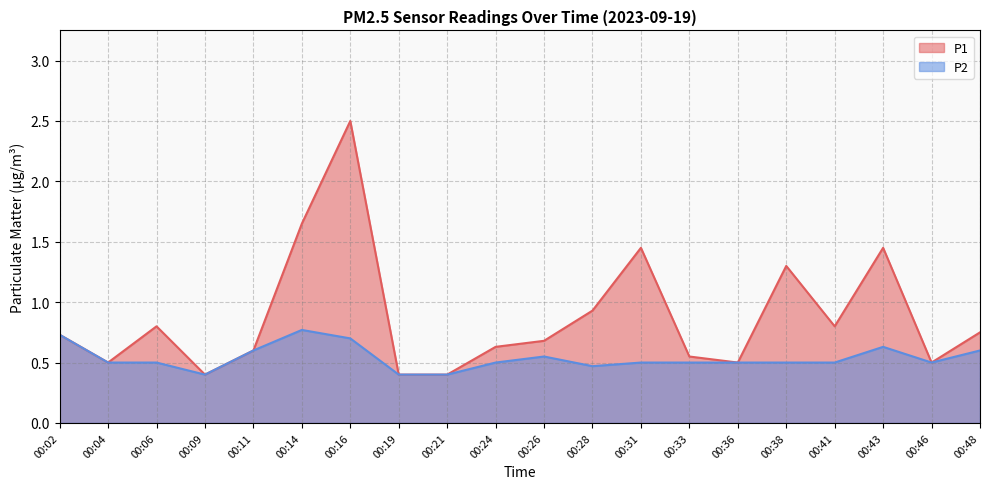

List the series in order of their overall mean, lowest first.

P2, P1